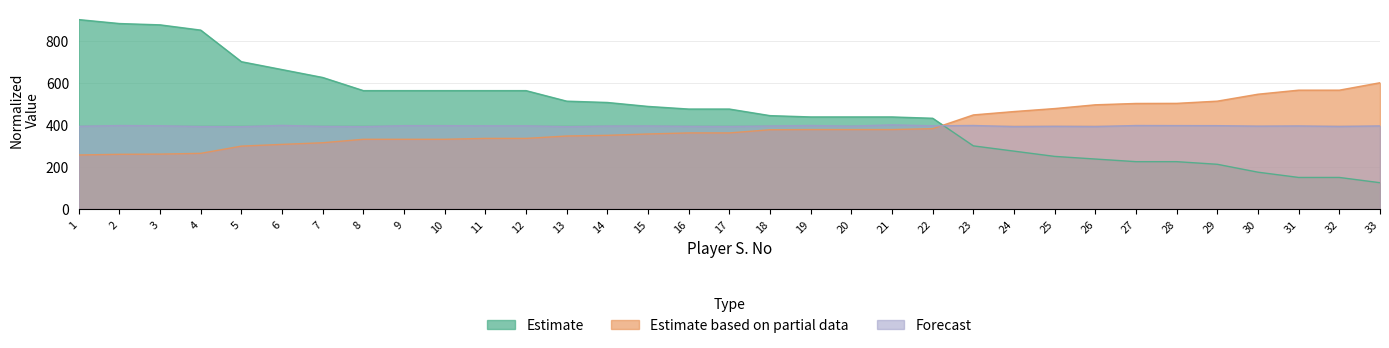

How many categories are shown in the chart?

33